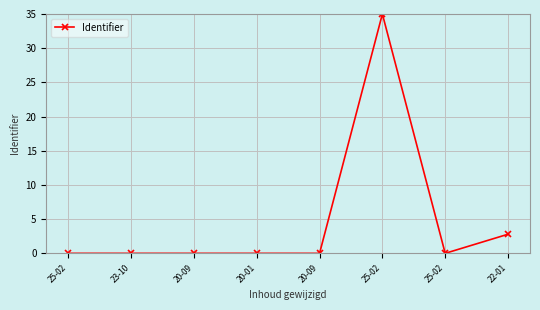

Rank the categories by value from lowest to highest.

23-10, 20-09, 20-01, 20-09, 25-02, 25-02, 22-01, 25-02